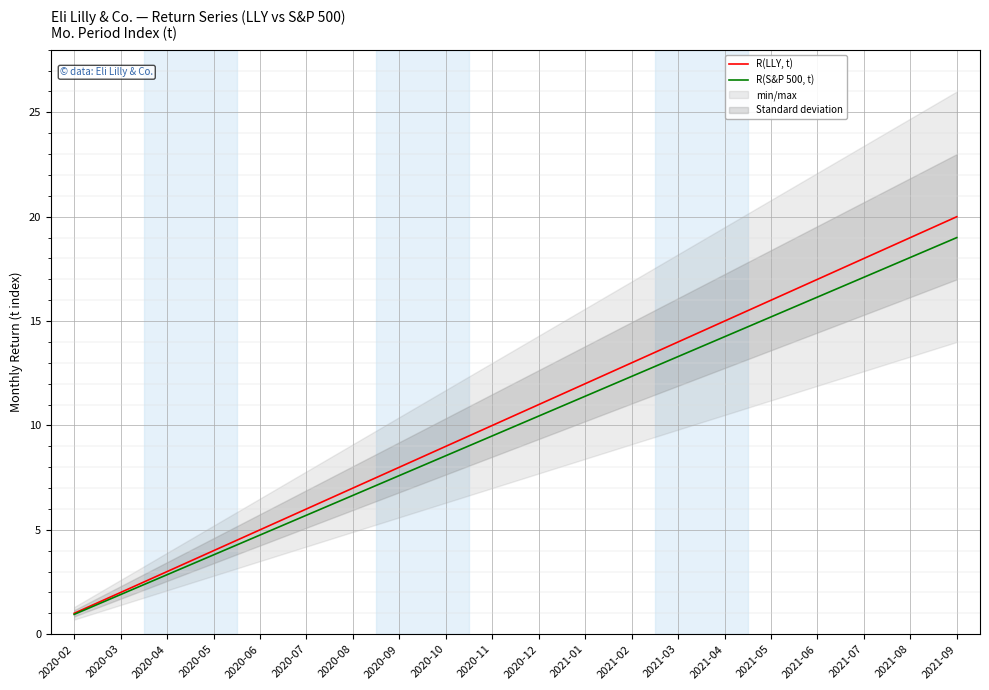

Does the chart display data point markers on the line(s)?

No